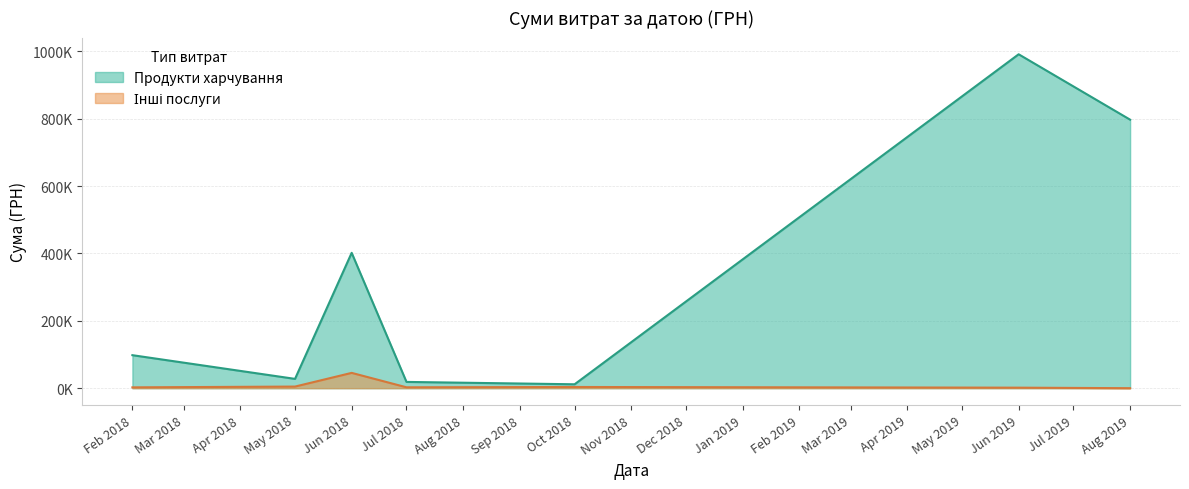

Which series has the largest total across all categories?

Продукти харчування